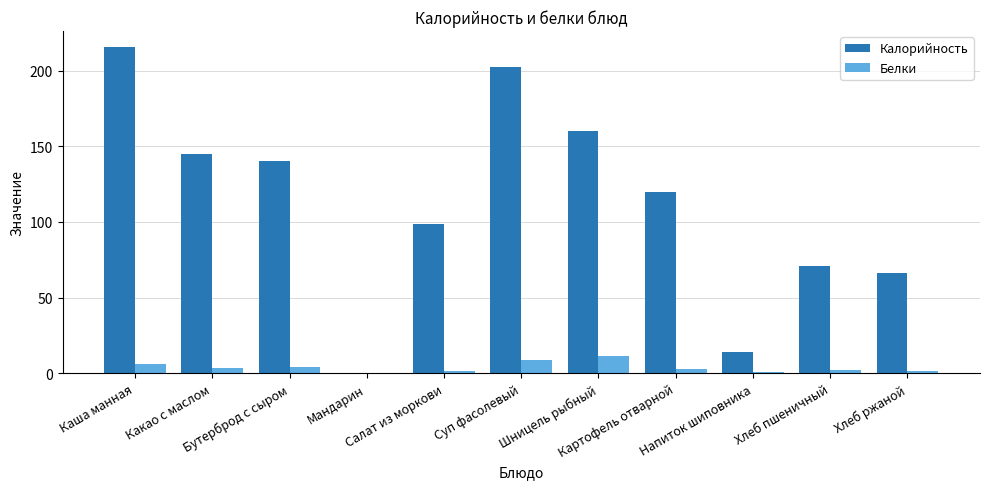

What is the maximum value for Белки?

11.2